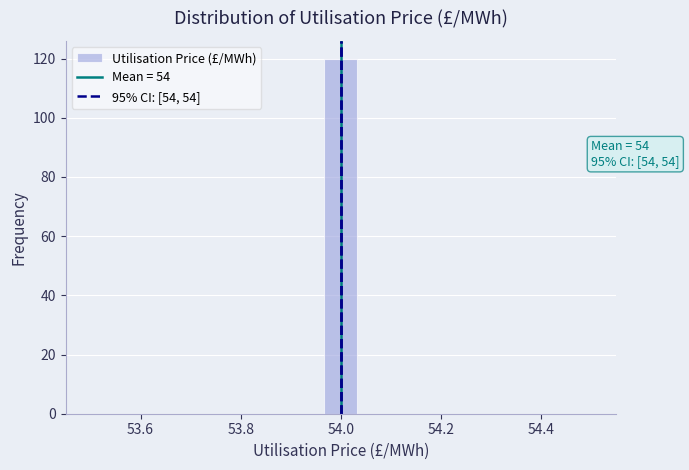

Read against the x-axis, roughly where is the centre of the tallest bar?

54.00